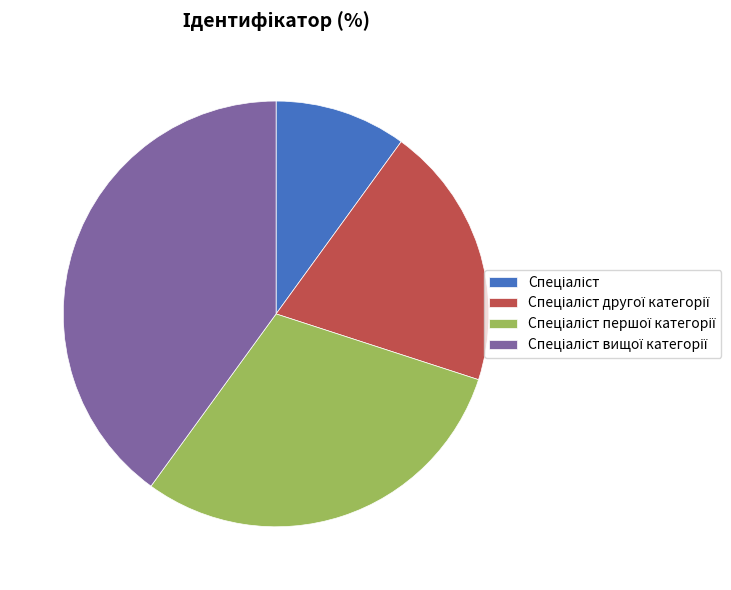

Is there a majority slice in this chart?

No